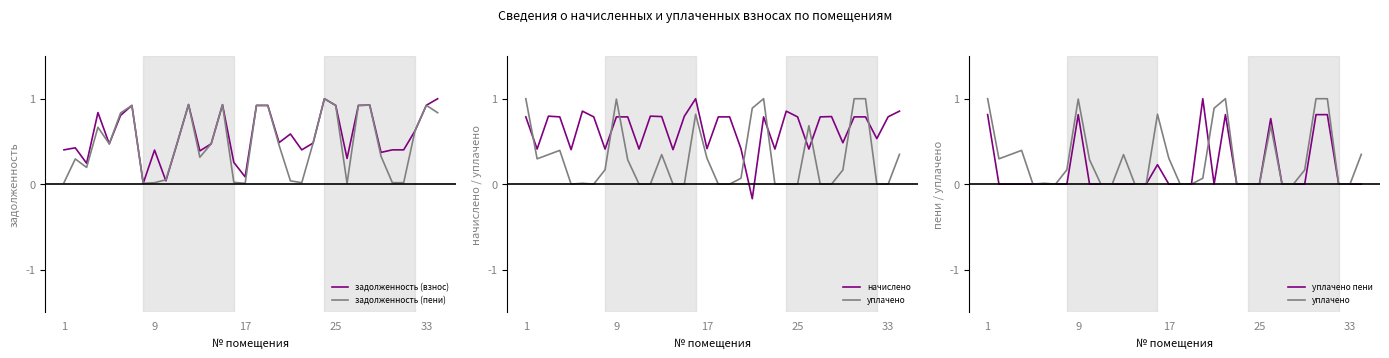

Is it true that задолженность (пени) equals 0.9 at 33?

True